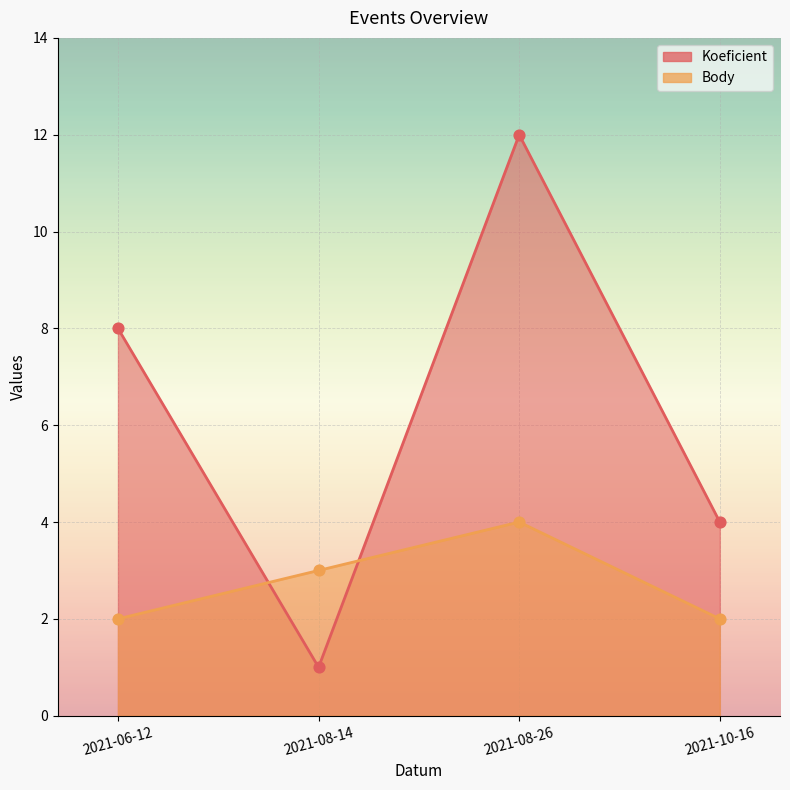

Is the value of Koeficient at 2021-08-14 greater than the value of Body at 2021-06-12?

No